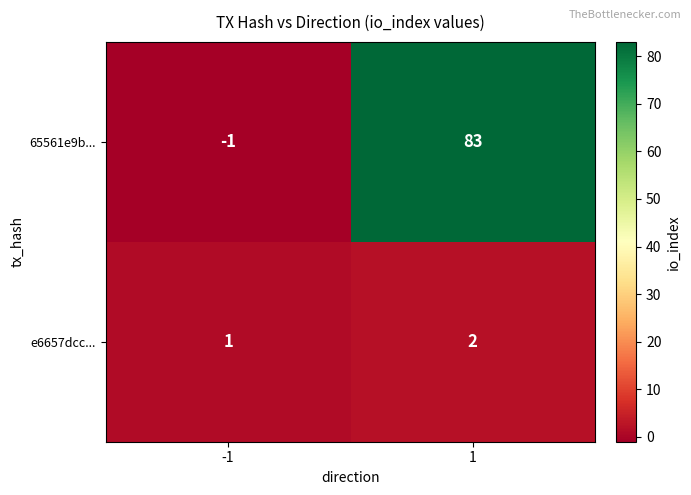

What is the sum of the 65561e9b... values at -1 and 1?

82